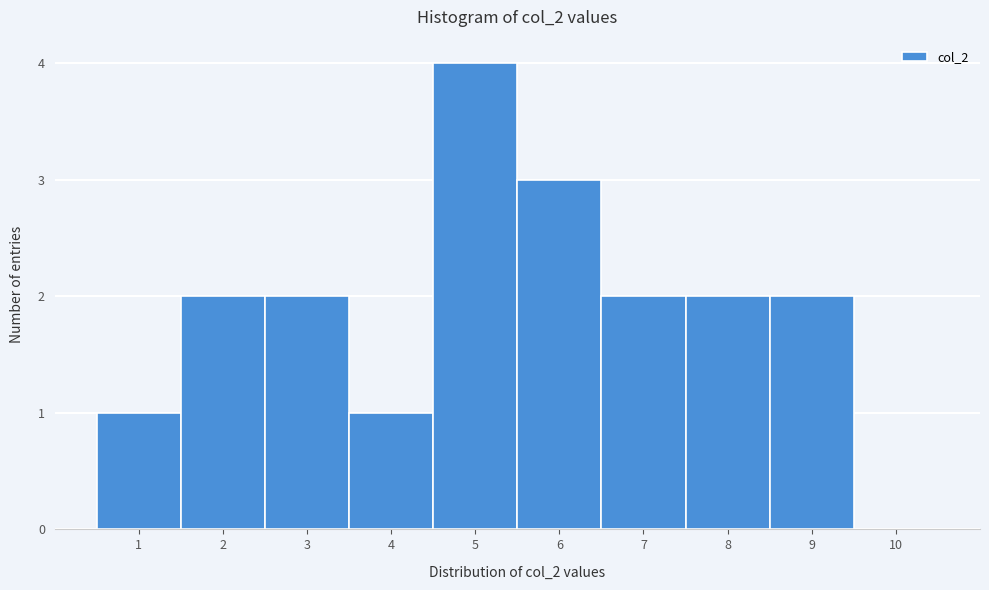

Reading left to right, transcribe all the data shown in this chart.

1=1	2=2	3=2	4=1	5=4	6=3	7=2	8=2	9=2	10=0